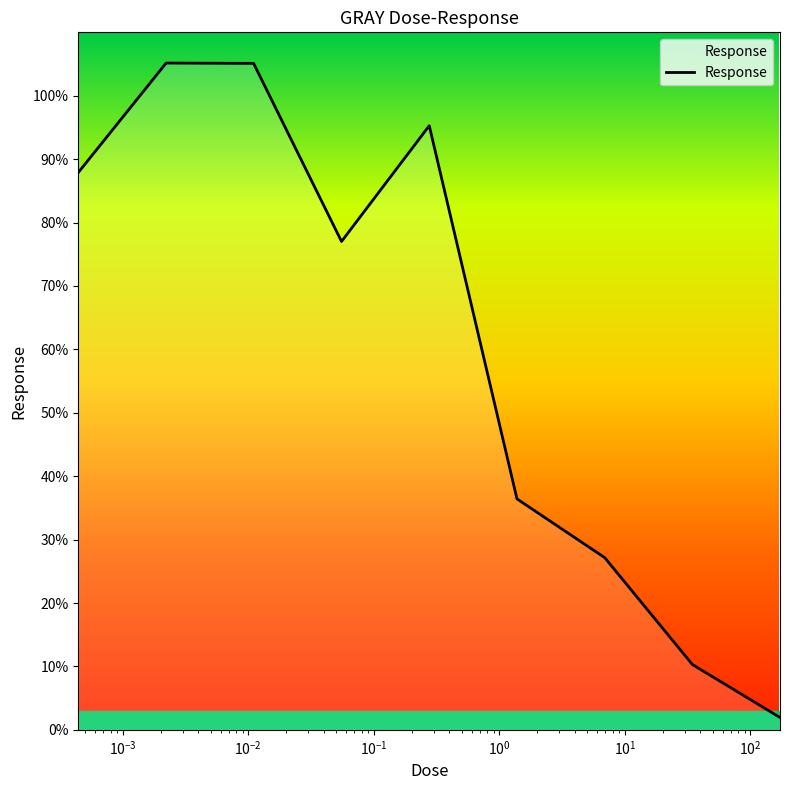

What is the difference between the maximum and minimum values?

103.2